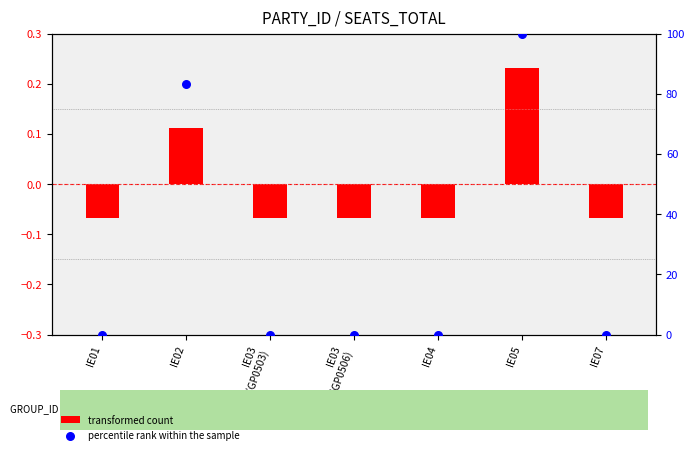

Which series has the widest spread of Y values?

percentile rank within the sample